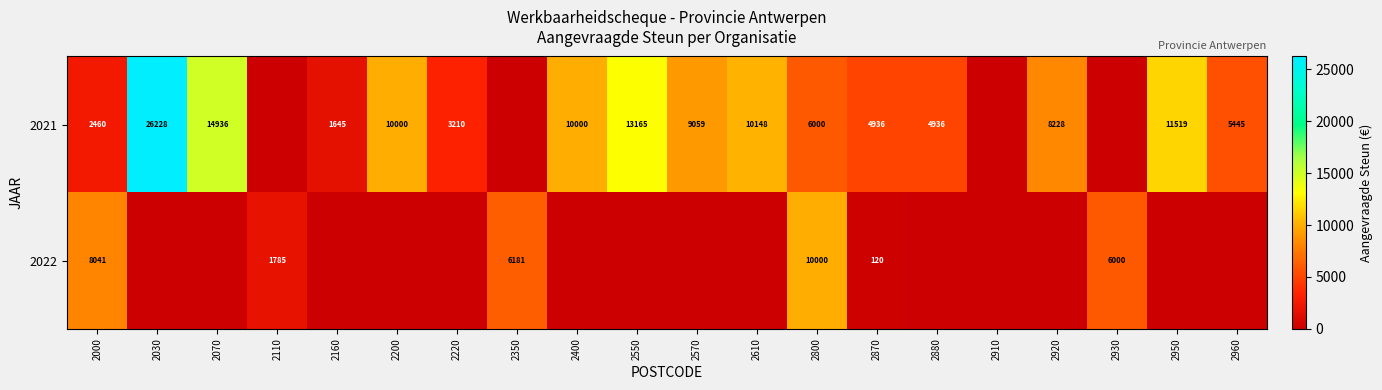

At which category is the sum across all series the highest?

2030